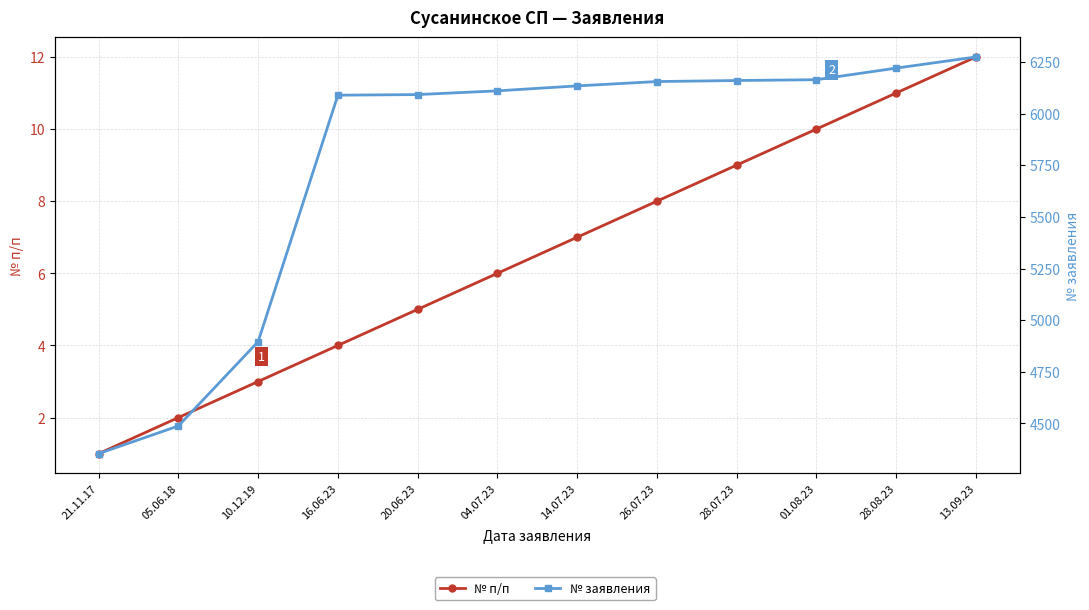

What is the smallest value displayed?

1